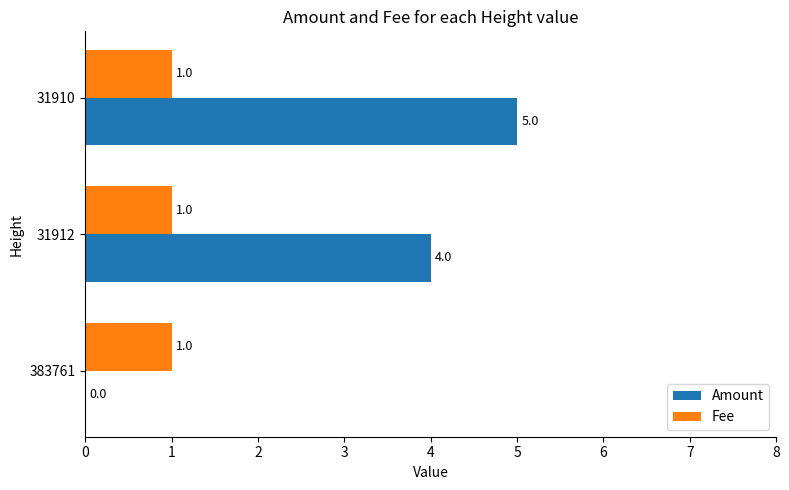

At which category is the sum across all series the highest?

31910